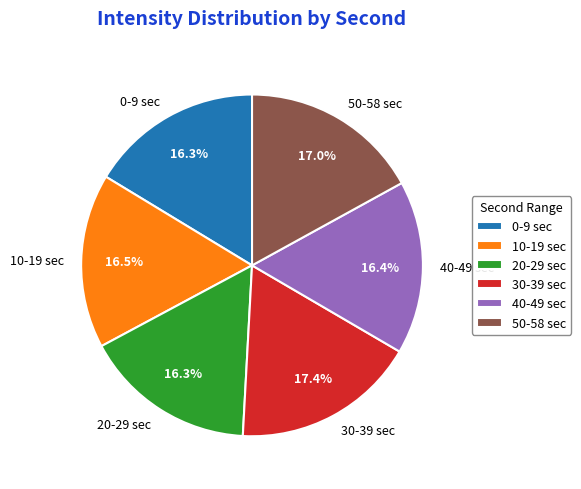

Does any single category account for the majority?

No